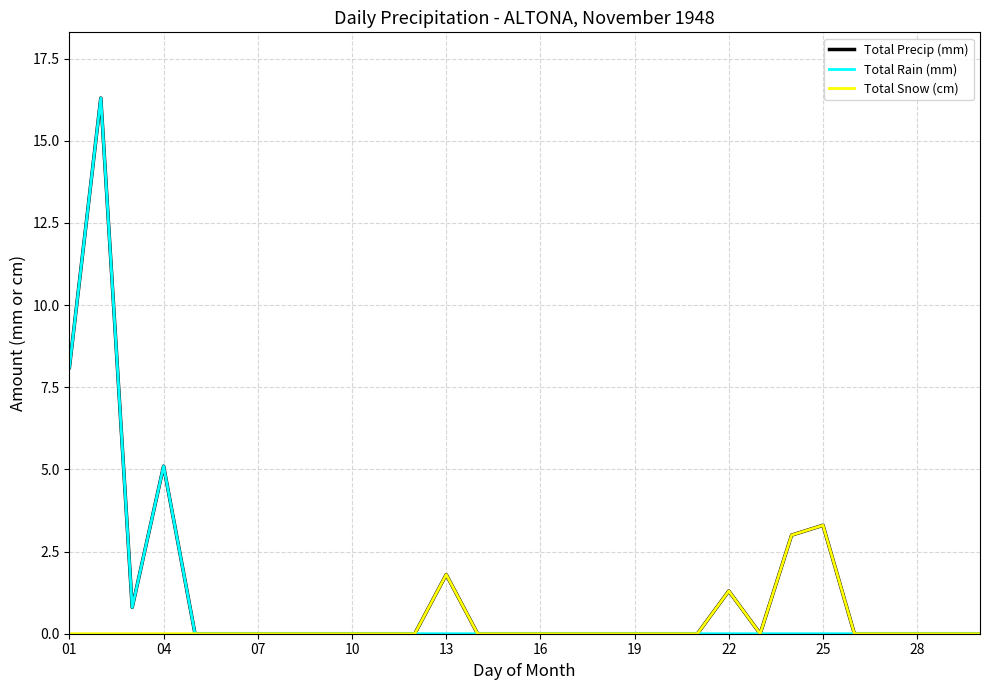

Is it true that Total Precip (mm) equals 8.7 at 04?

False